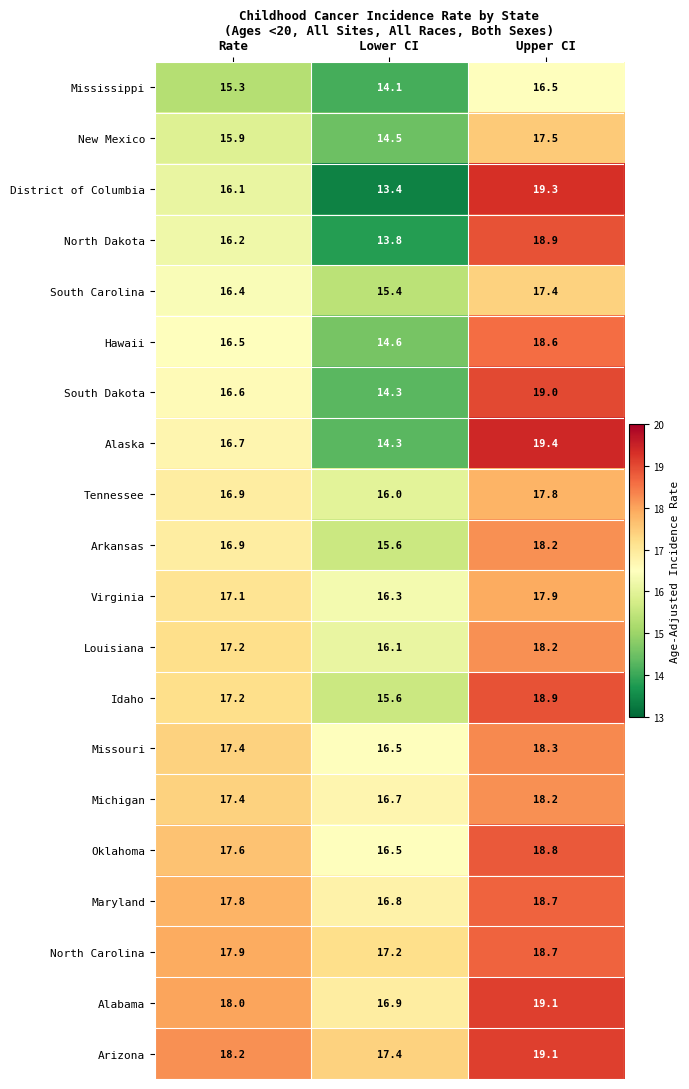

At which label does District of Columbia first exceed 16?

Rate